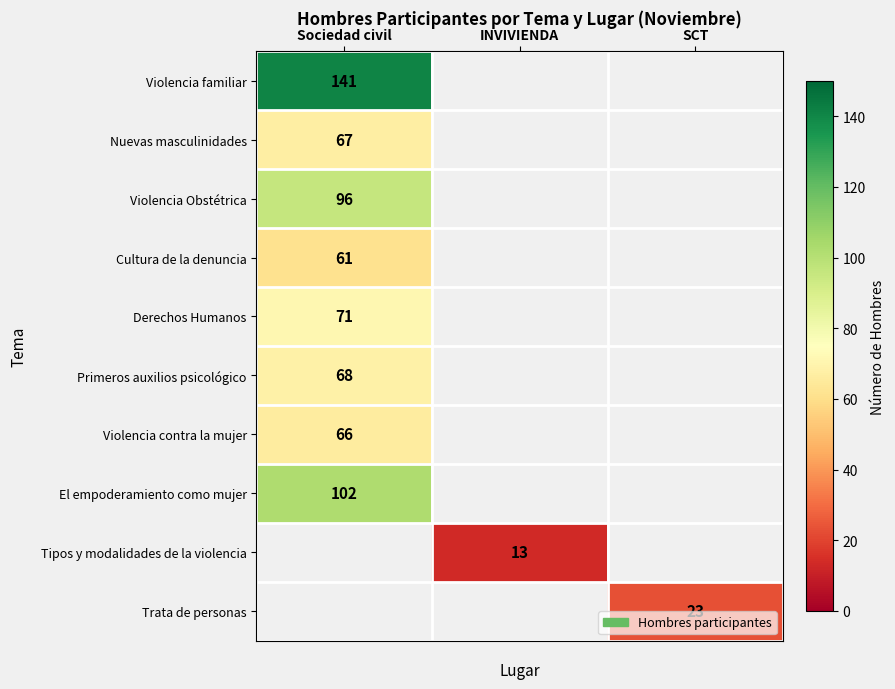

Is it true that Tipos y modalidades de la violencia equals 17.1 at INVIVIENDA?

False